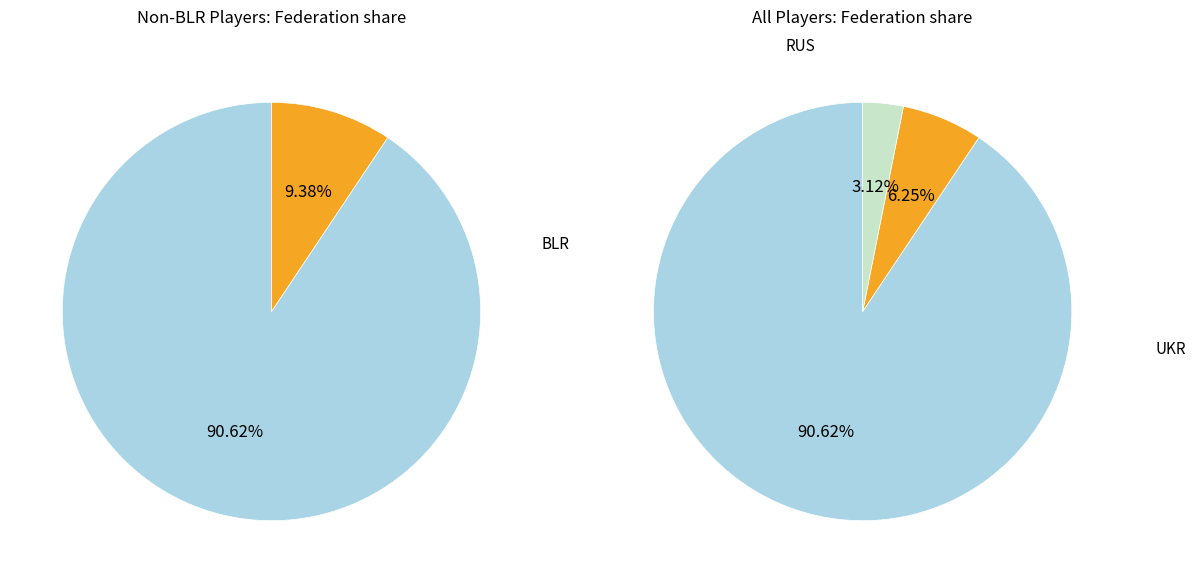

Which slice is the smallest?

BLR